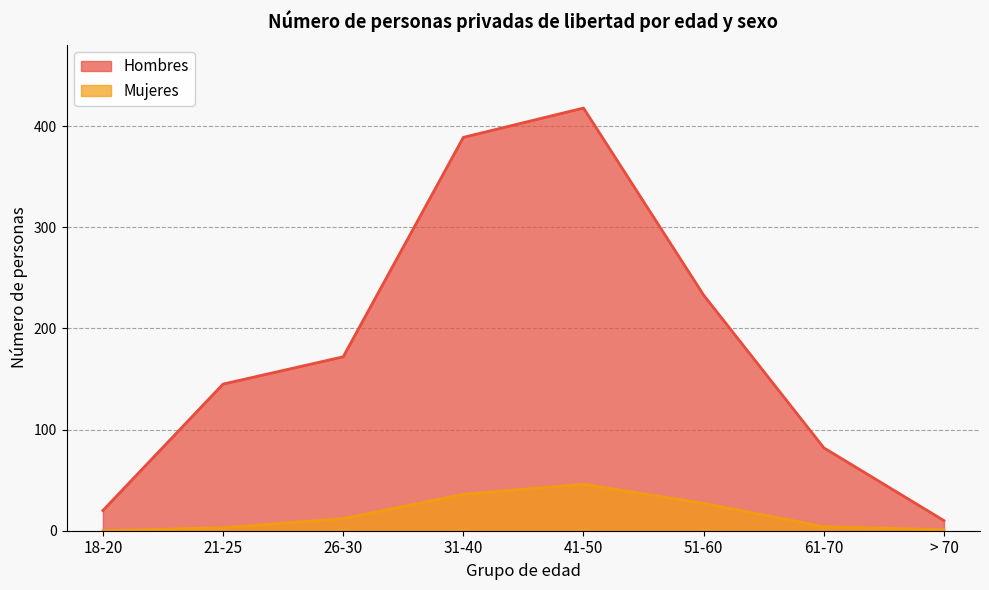

At which category is the sum across all series the highest?

41-50